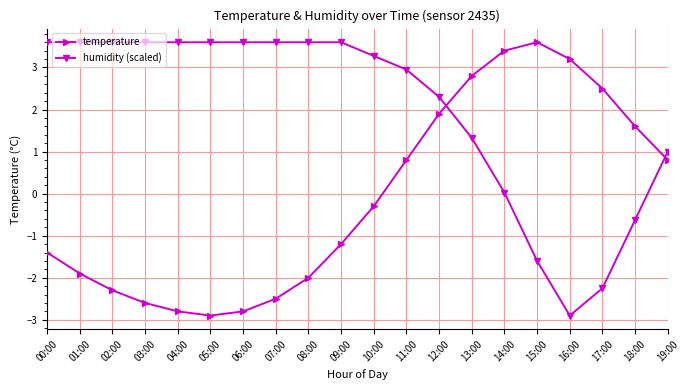

Rank the series at 18:00 from lowest to highest value.

humidity (scaled), temperature